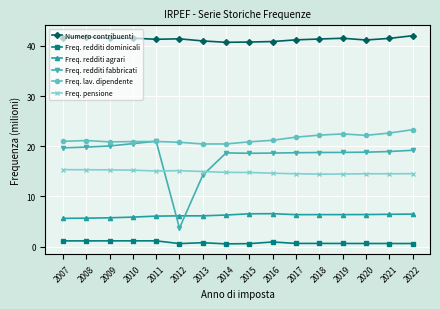

The value of Freq. redditi fabbricati at 2012 is 1.1. True or false?

False